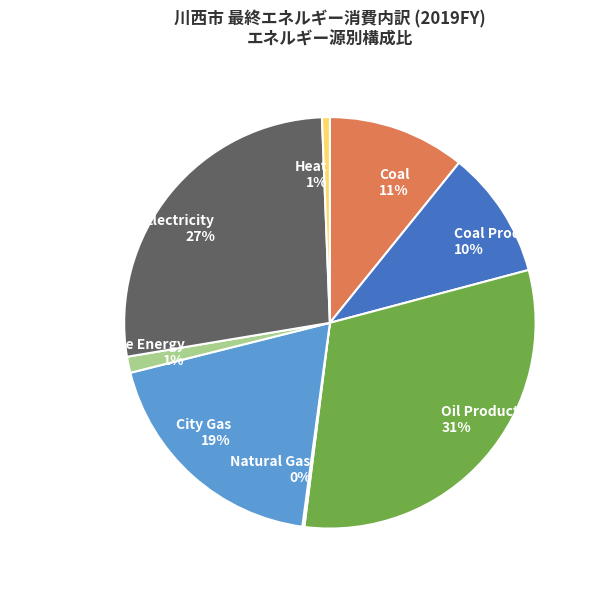

The City Gas slice represents 7% of the pie. True or false?

False